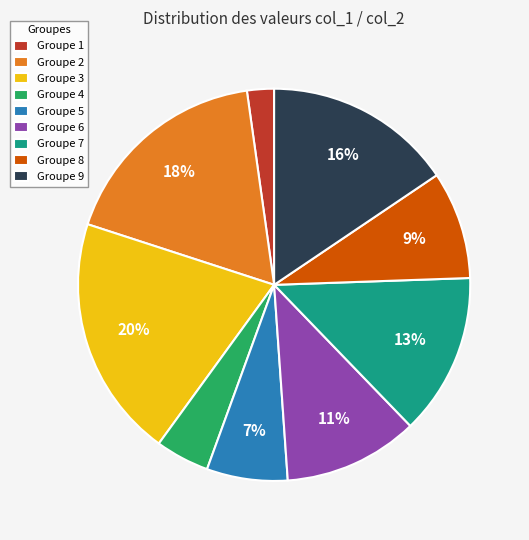

Does Groupe 2 account for over 50% of the chart?

No